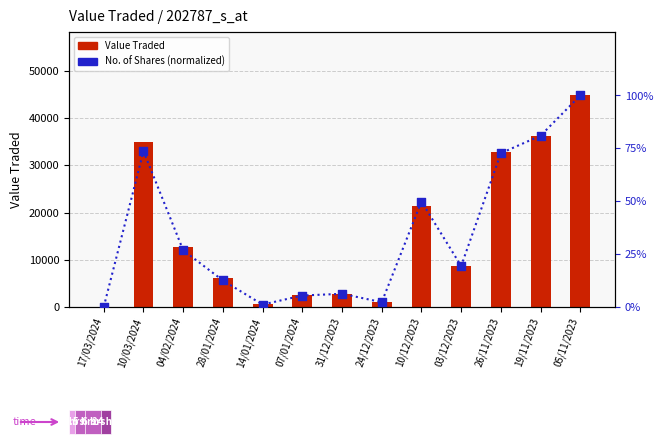

Which series has the largest total across all categories?

Value Traded